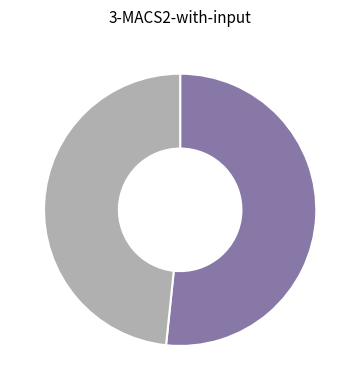

Count the number of slices in the pie.

2